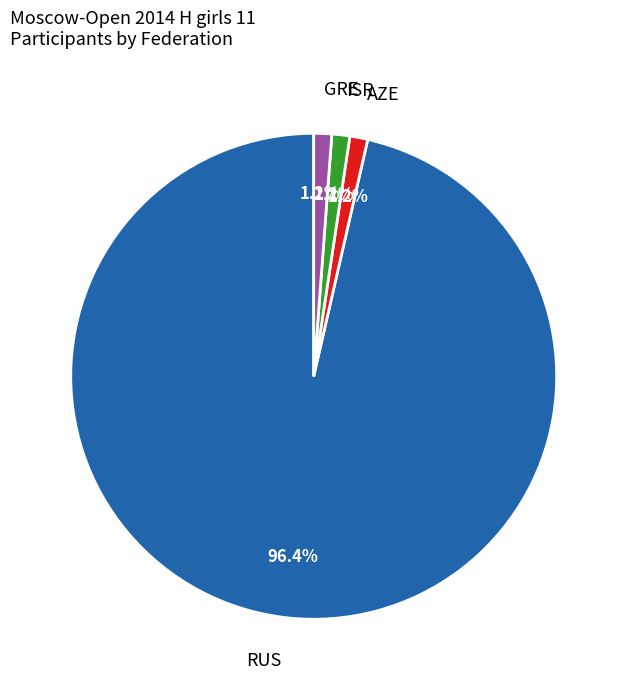

What is the largest slice in the pie chart?

RUS